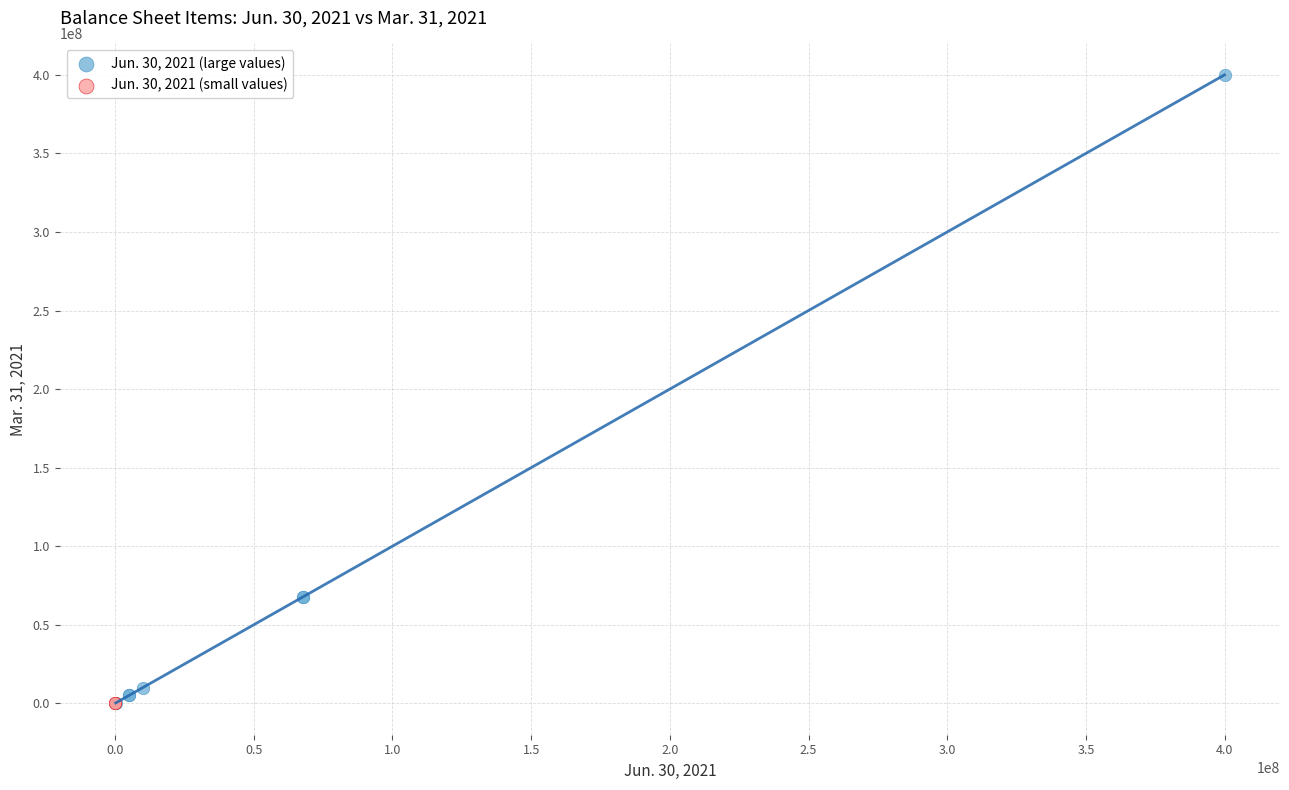

What are all the series names shown in the legend?

Jun. 30, 2021 (large values), Jun. 30, 2021 (small values)